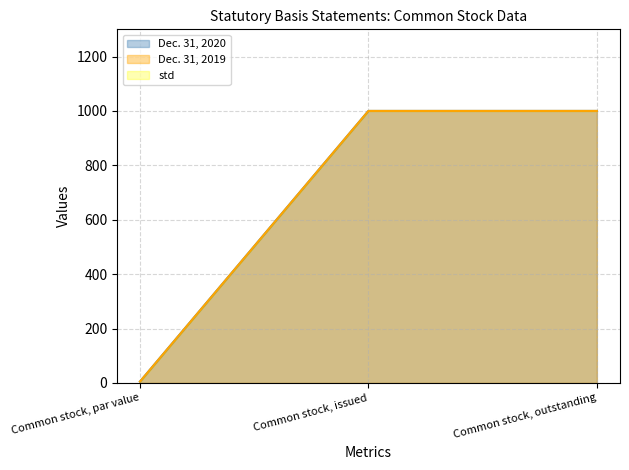

What is the lowest value of the Dec. 31, 2020 series?

5